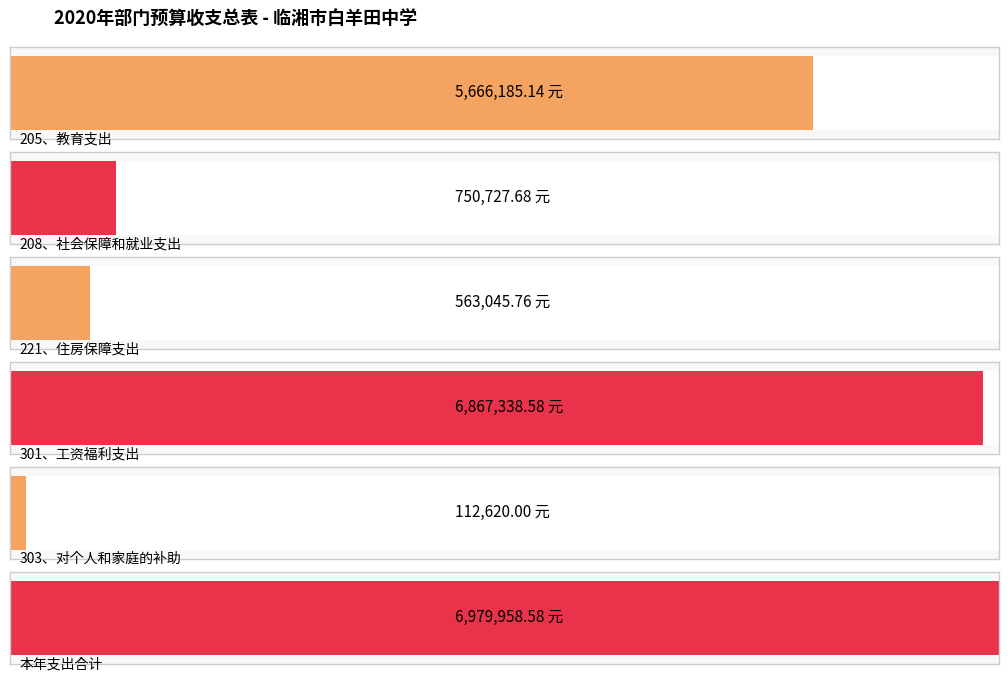

Approximately how many times larger is the value at 5 compared to 3?

1.0